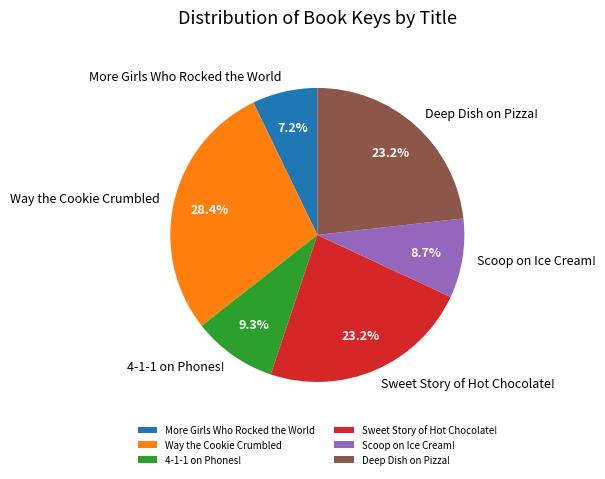

How many slices are in this pie chart?

6